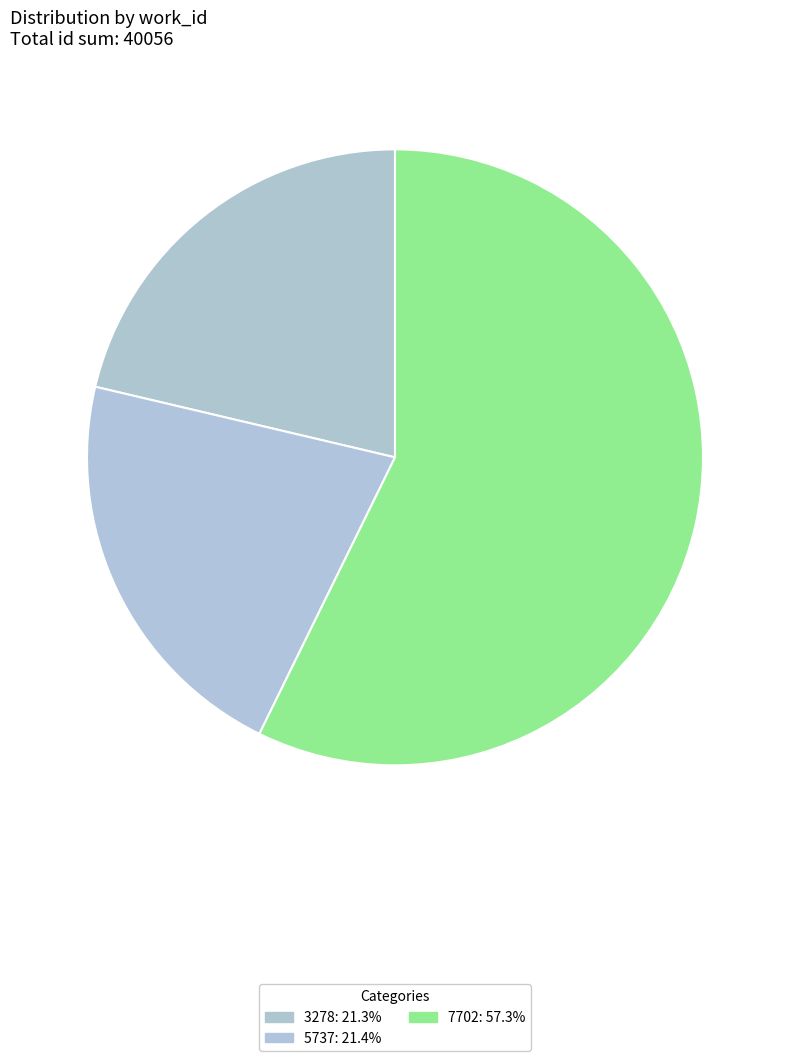

What portion of the pie excludes 7702?

42.7%